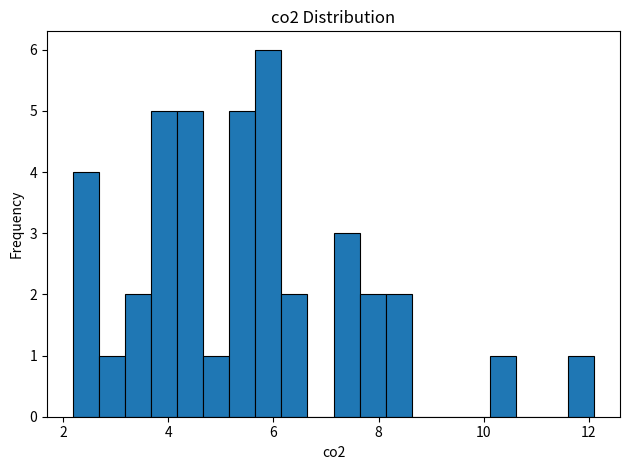

Around what value on the x-axis is the tallest bar? Give the approximate position of its centre, as read against the axis.

6.0